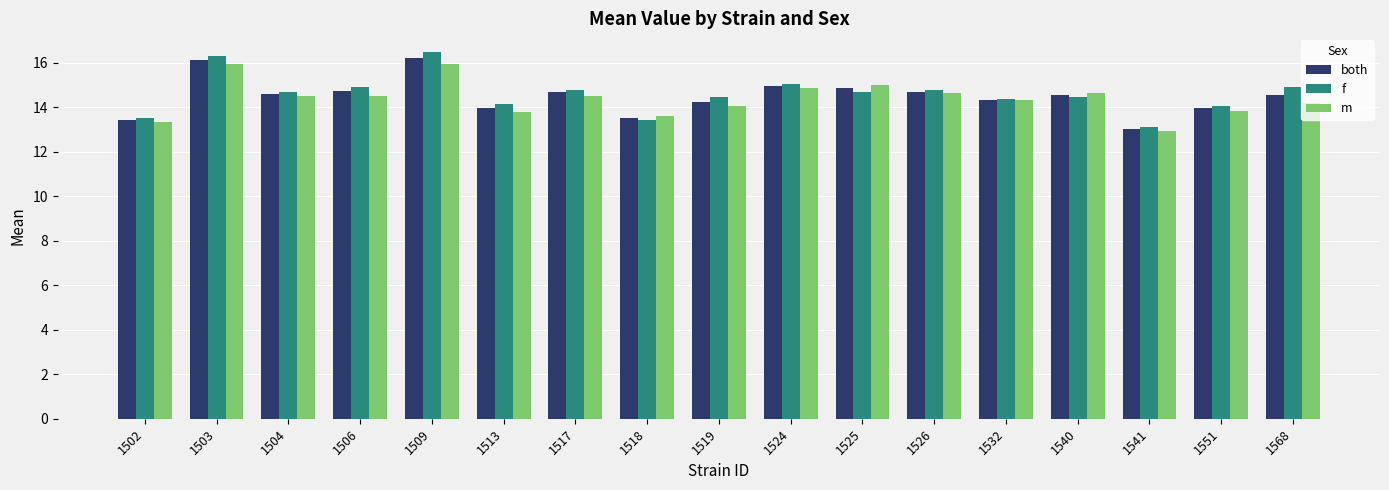

Which series has the widest spread of values?

f